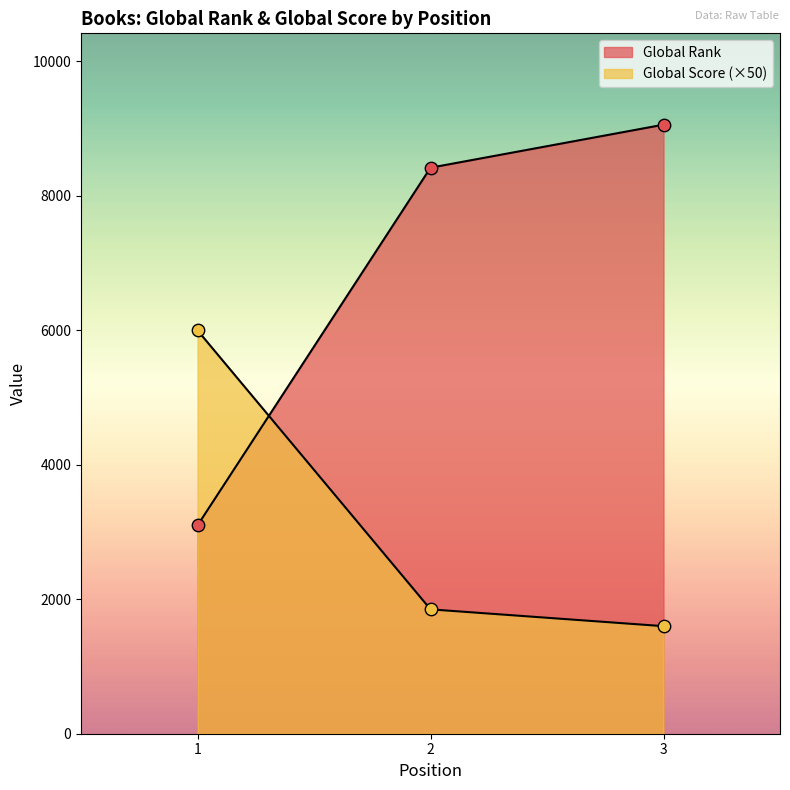

At which category is the sum across all series the highest?

3